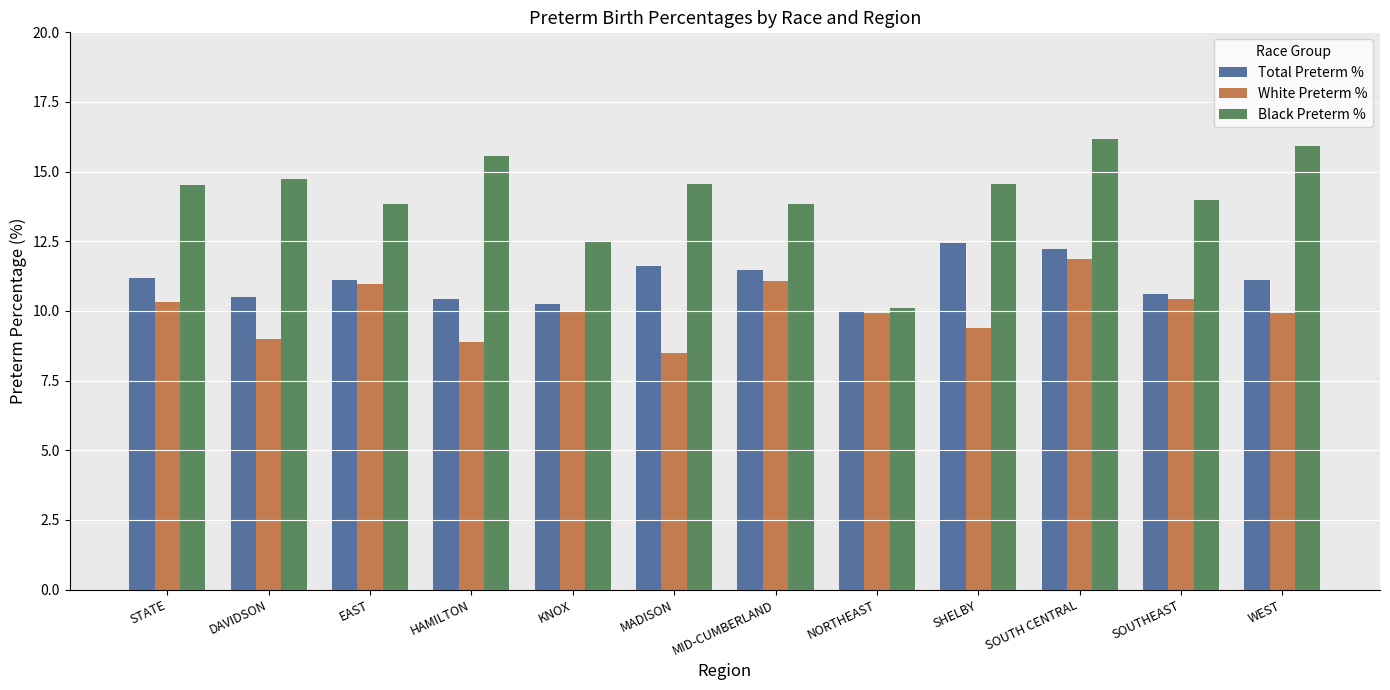

What is the total value across all series at EAST?

36.0